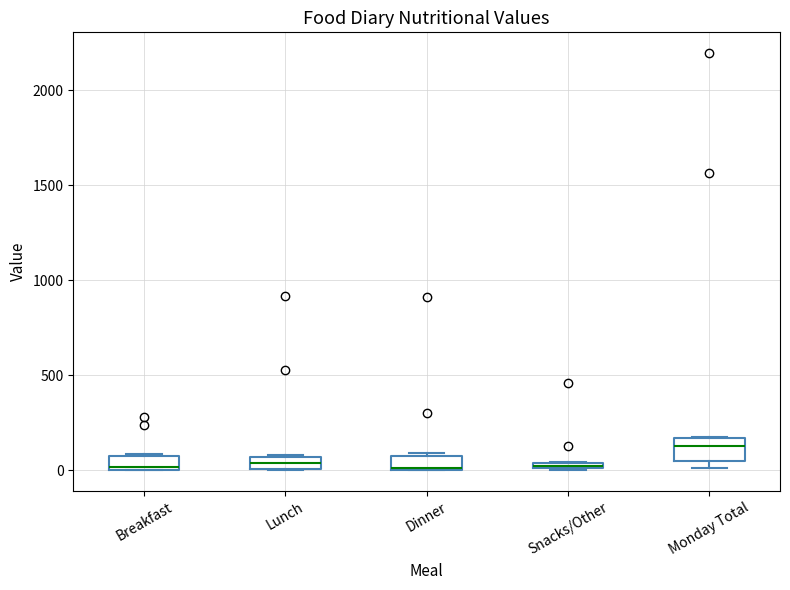

Where is the upper edge of the box for Monday Total on the y-axis? The values are not printed on the chart, so give them approximately, as read against the axis.

150